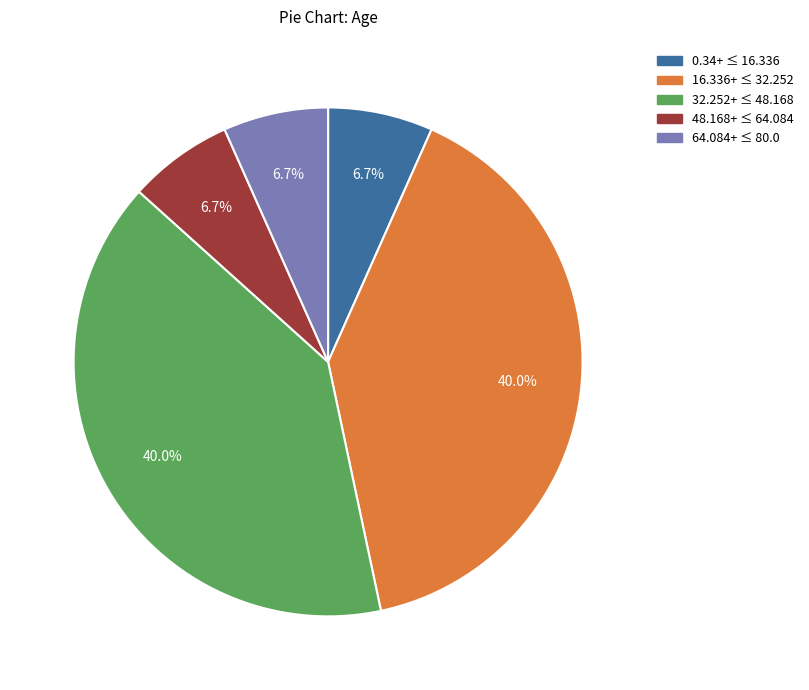

Does any single category account for the majority?

No